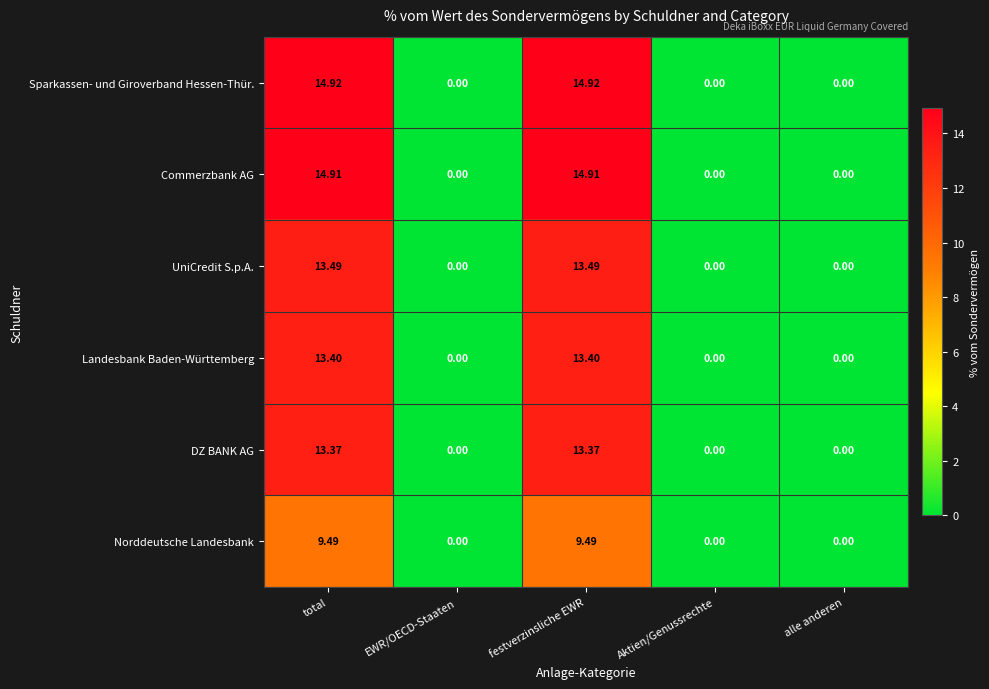

List the series in order of their peak value, lowest first.

Norddeutsche Landesbank, DZ BANK AG, Landesbank Baden-Württemberg, UniCredit S.p.A., Commerzbank AG, Sparkassen- und Giroverband Hessen-Thür.